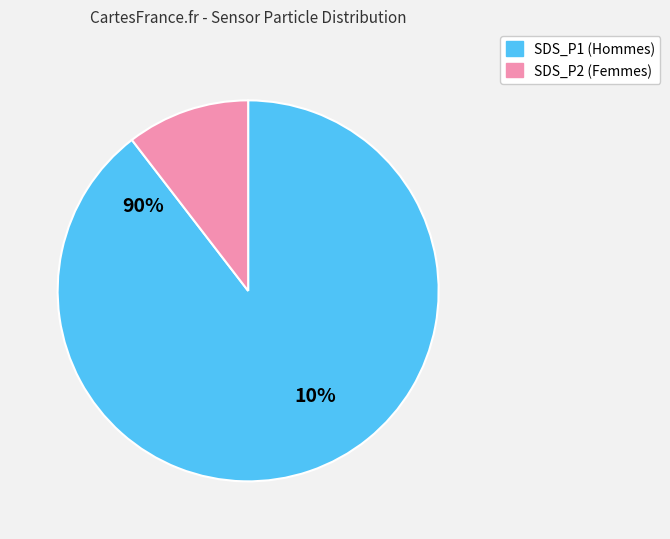

To the nearest percent, what is the difference between the largest and smallest slice percentages?

80%